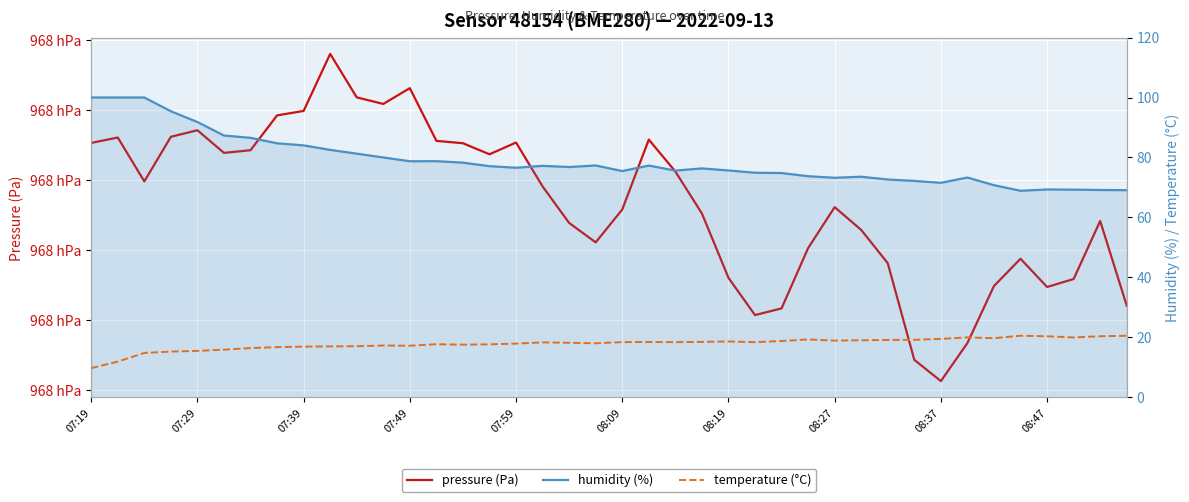

Which series changed the most between 15 and 34?

pressure (Pa)